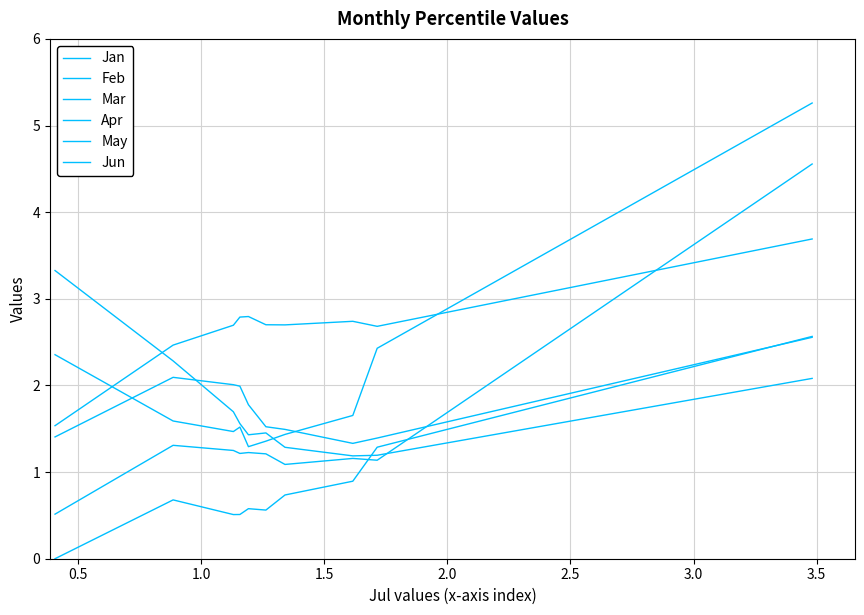

What value does the May series have at 3.5?

1.7